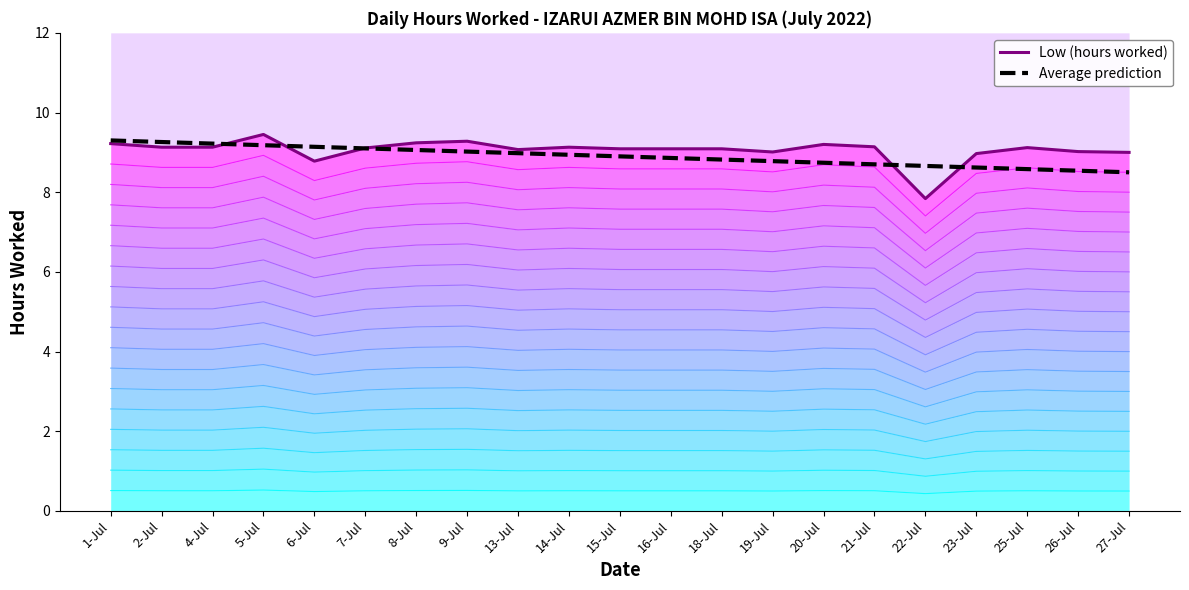

Reading left to right, what are all the values shown in this chart?

Low (hours worked): 9.2	9.1	9.1	9.4	8.8	9.1	9.2	9.3	9.1	9.1	9.1	9.1	9.1	9.0	9.2	9.1	7.8	9.0	9.1	9.0	9.0
Average prediction: 9.3	9.3	9.2	9.2	9.1	9.1	9.1	9.0	9.0	8.9	8.9	8.9	8.8	8.8	8.7	8.7	8.7	8.6	8.6	8.5	8.5